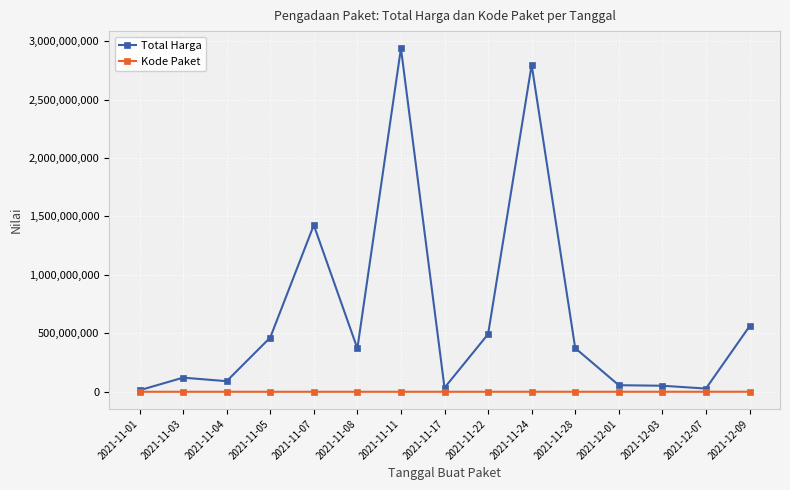

Read the Total Harga value at 2021-11-28, to the nearest 100.

373404000